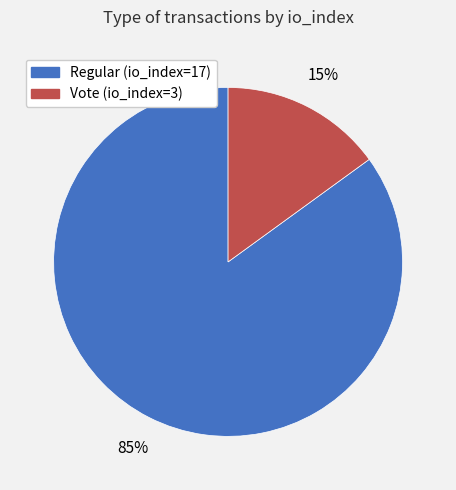

To the nearest percent, what portion does Regular (io_index=17) represent?

85%